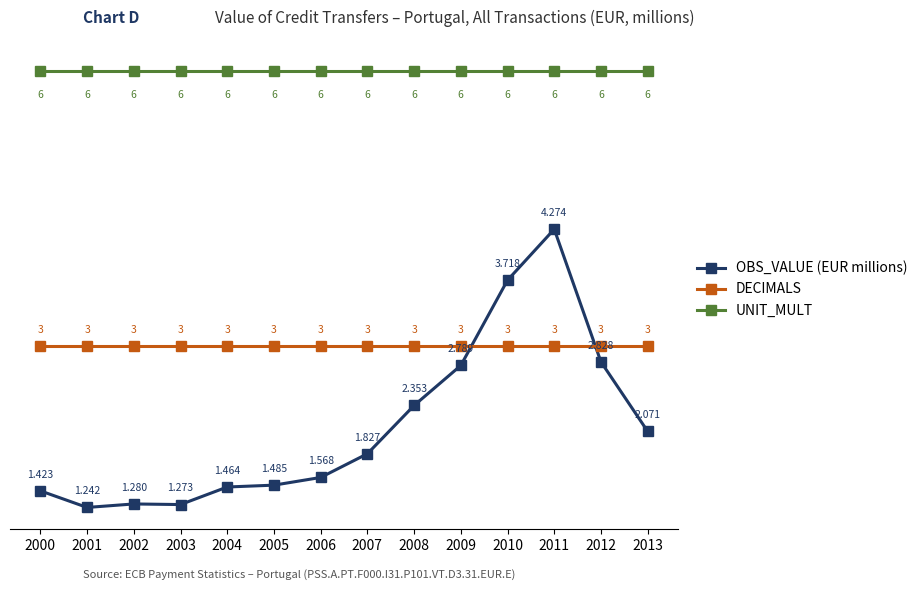

Rank the series by their maximum value, from lowest to highest.

DECIMALS, OBS_VALUE (EUR millions), UNIT_MULT